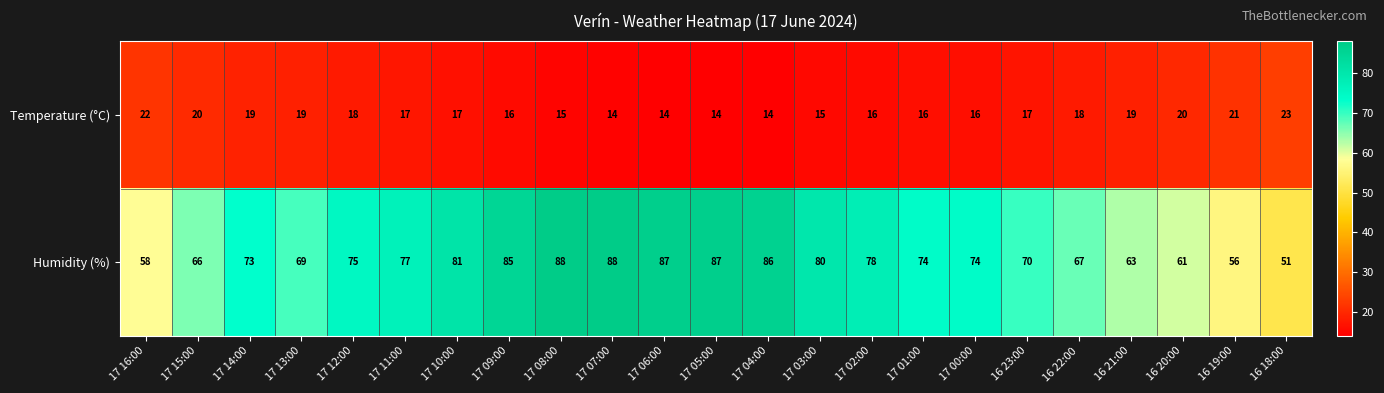

What is the spread (max minus min) of values at 16 23:00?

53